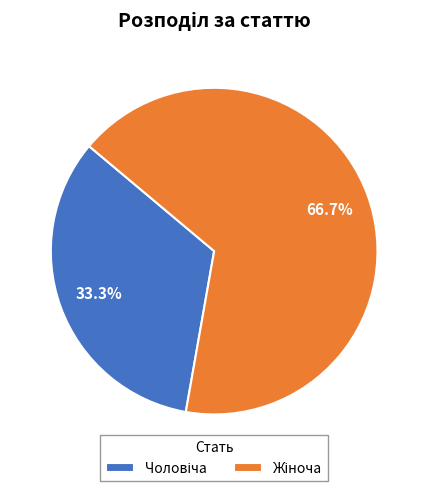

How many slices are in this pie chart?

2